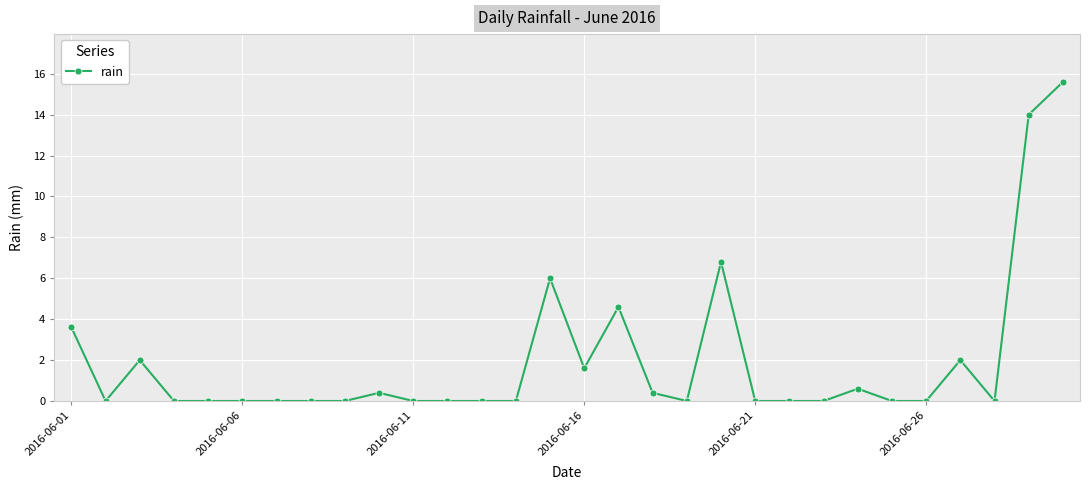

What is the maximum value shown in the chart?

15.6